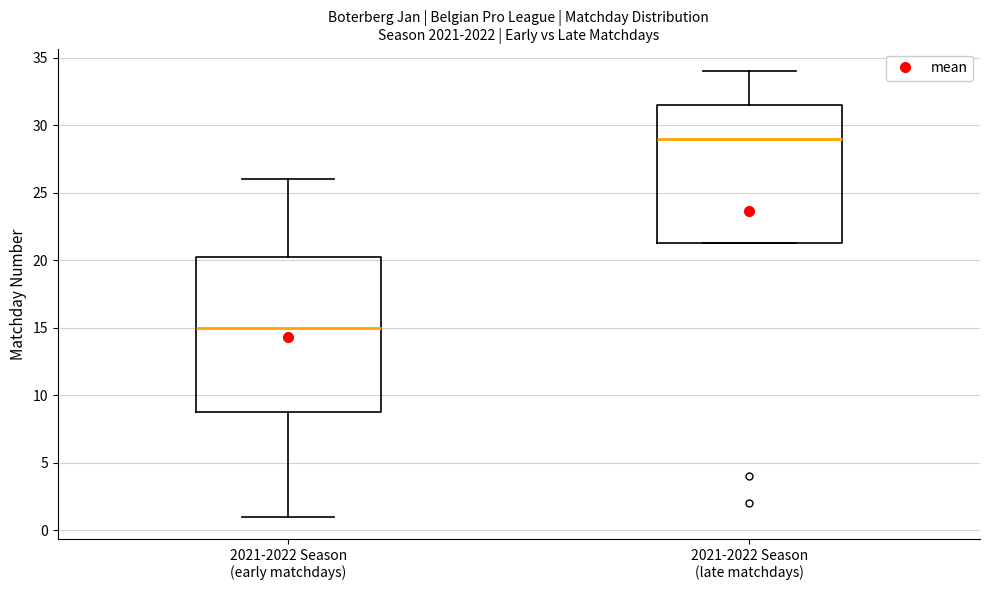

Which box's median line is the lowest?

2021-2022 Season (early matchdays)